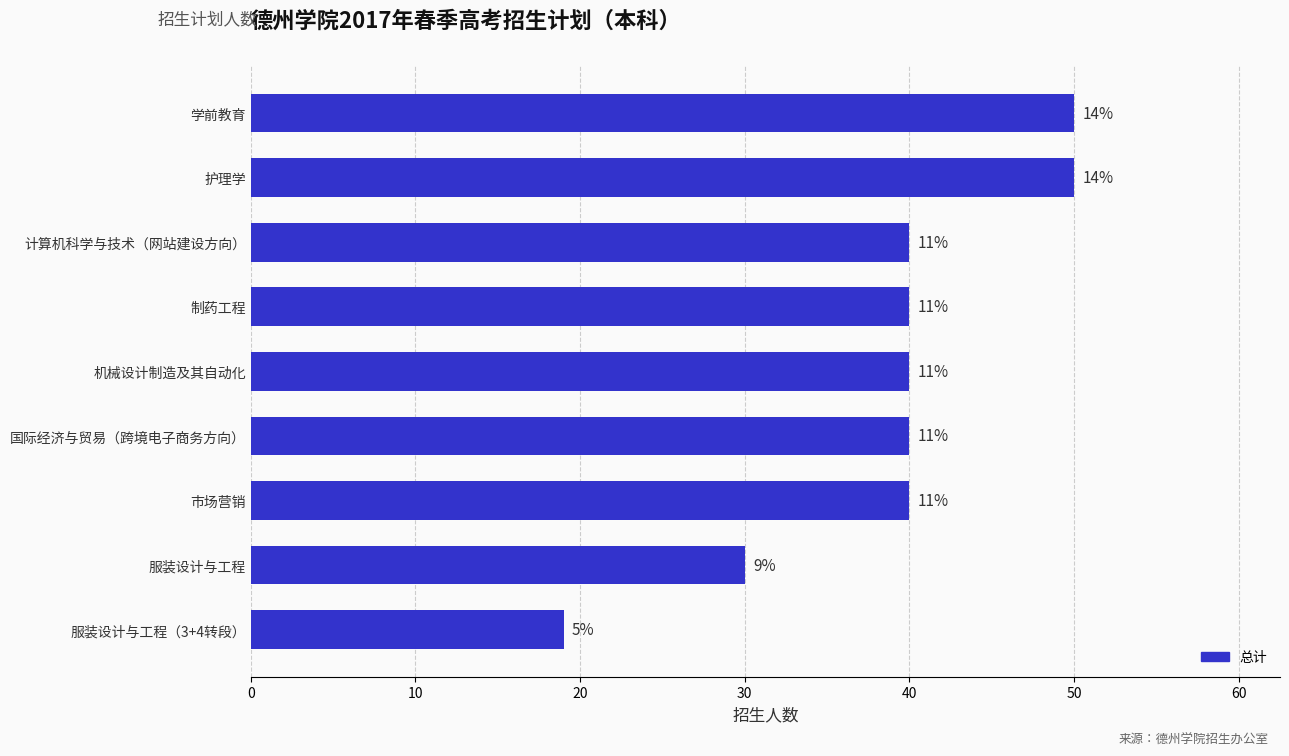

What is the difference between the maximum and minimum values?

31